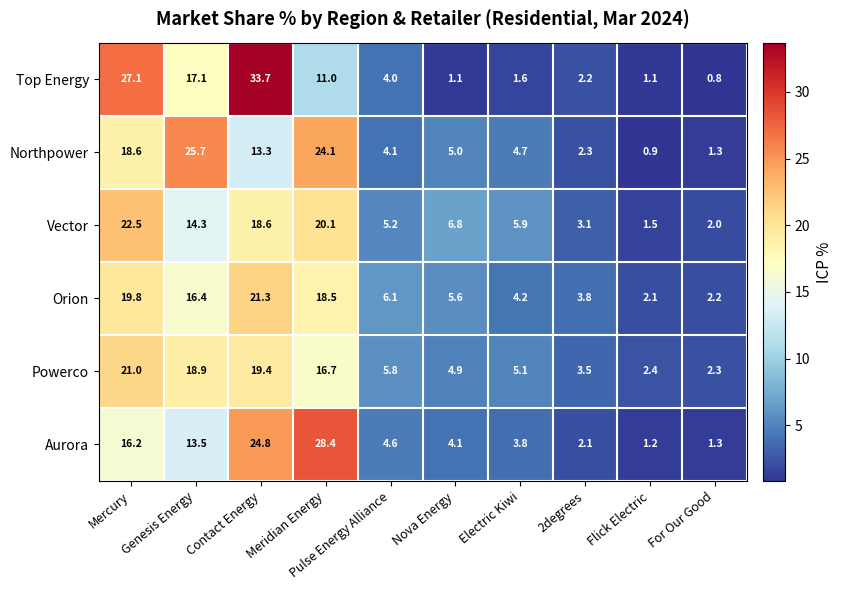

Between Contact Energy and Flick Electric, which series saw the biggest shift?

Top Energy